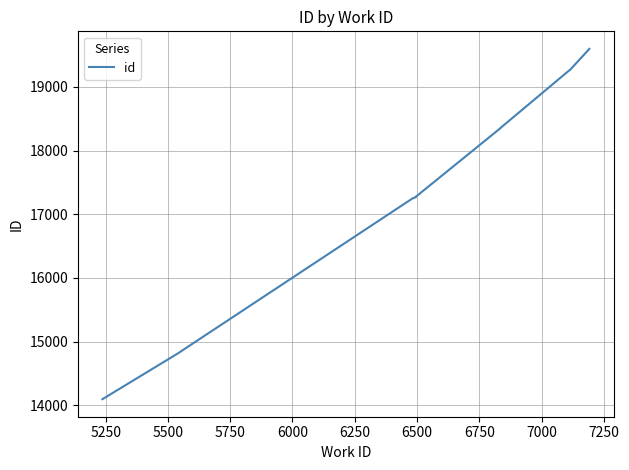

What is the value of the 5th point from the left?

17273